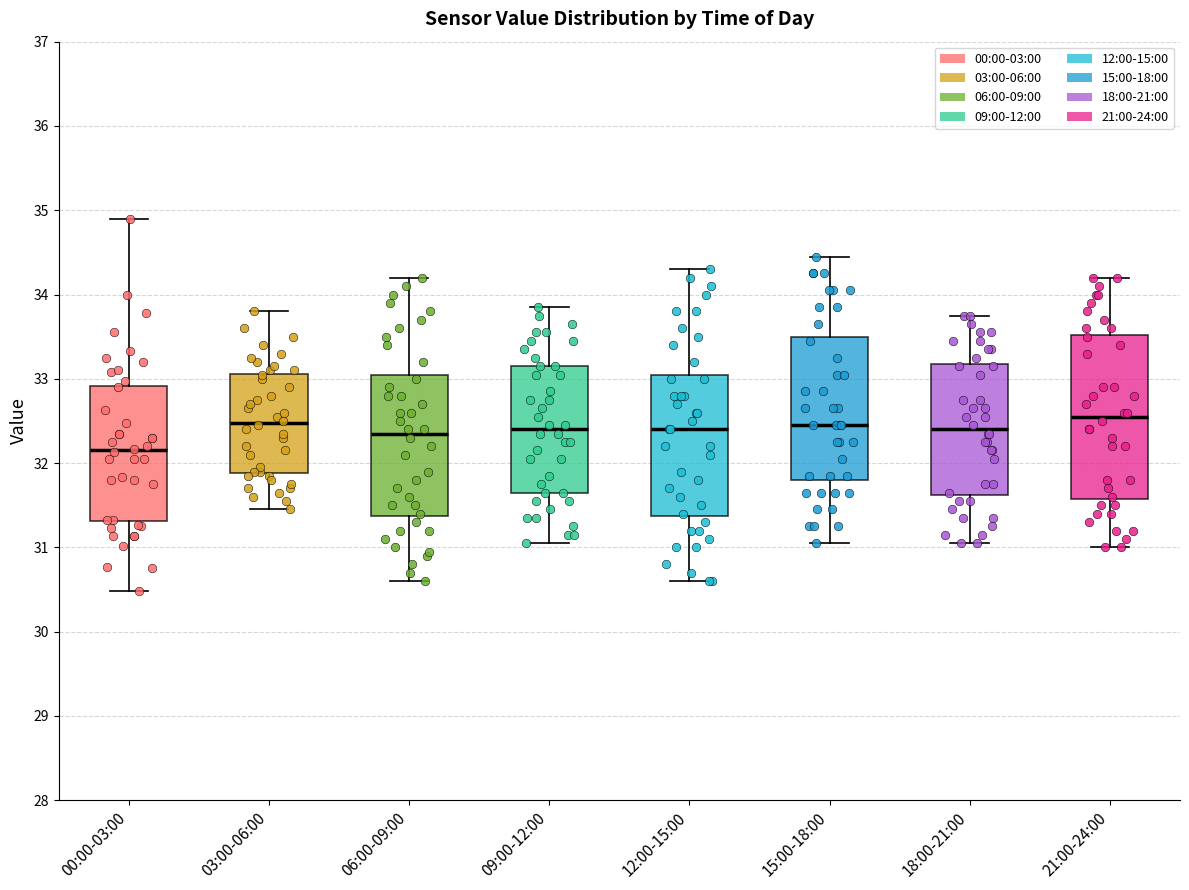

Reading left to right, read every box against the y-axis: the position of its median line, the range the box covers, and the ends of its whiskers. The values are not printed on the chart, so give them approximately, as read against the axis.

00:00-03:00: median 32.2, box 31.3 to 32.9, whiskers 30.5 to 34.9
03:00-06:00: median 32.5, box 31.9 to 33.1, whiskers 31.5 to 33.8
06:00-09:00: median 32.4, box 31.4 to 33.1, whiskers 30.6 to 34.2
09:00-12:00: median 32.4, box 31.7 to 33.2, whiskers 31.1 to 33.9
12:00-15:00: median 32.4, box 31.4 to 33.1, whiskers 30.6 to 34.3
15:00-18:00: median 32.5, box 31.8 to 33.5, whiskers 31.1 to 34.5
18:00-21:00: median 32.4, box 31.6 to 33.2, whiskers 31.1 to 33.8
21:00-24:00: median 32.6, box 31.6 to 33.5, whiskers 31.0 to 34.2